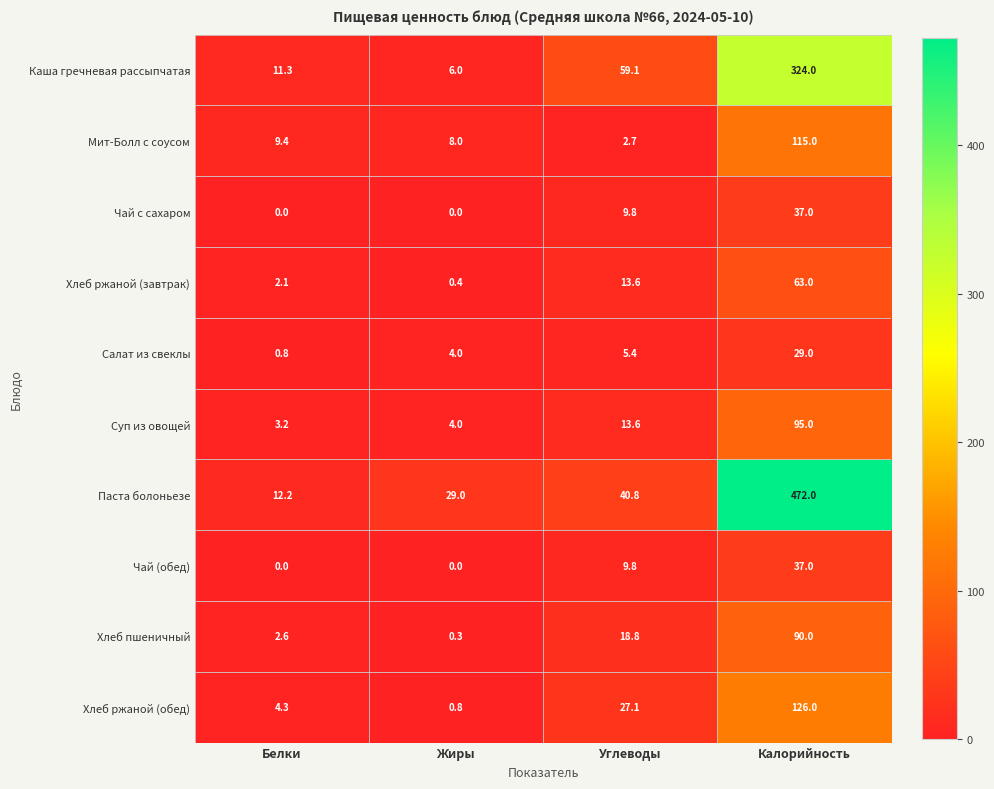

Which series has the largest total across all categories?

Паста болоньезе